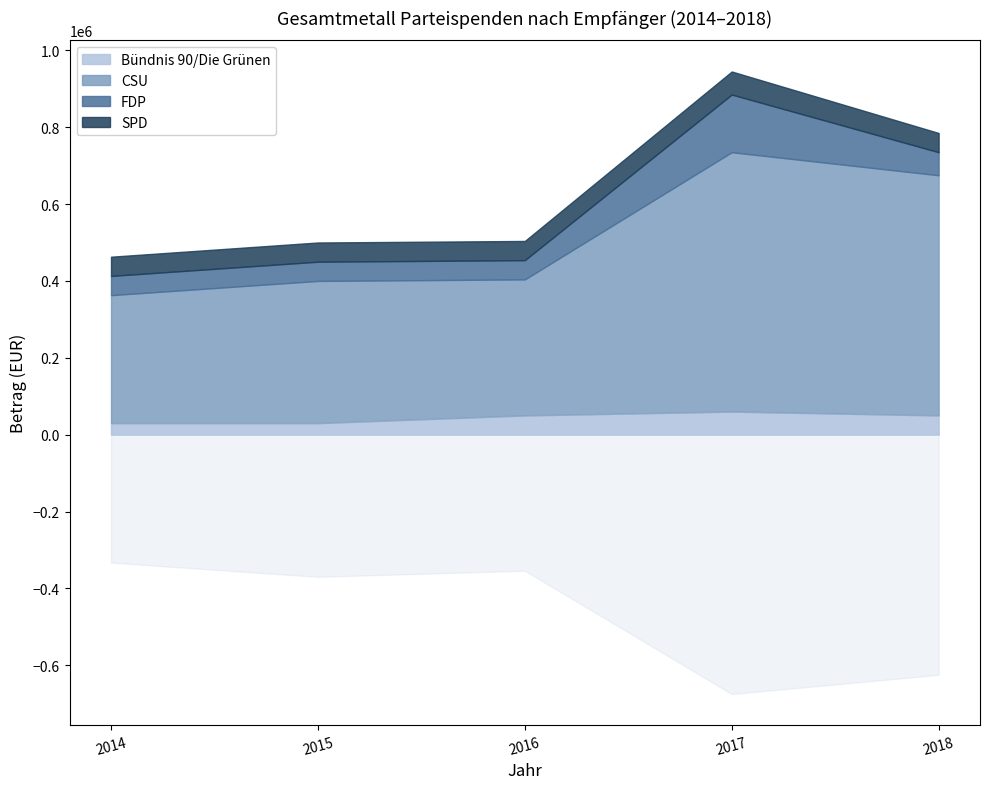

Read the Bündnis 90/Die Grünen value at 2015, to the nearest 50.

30000